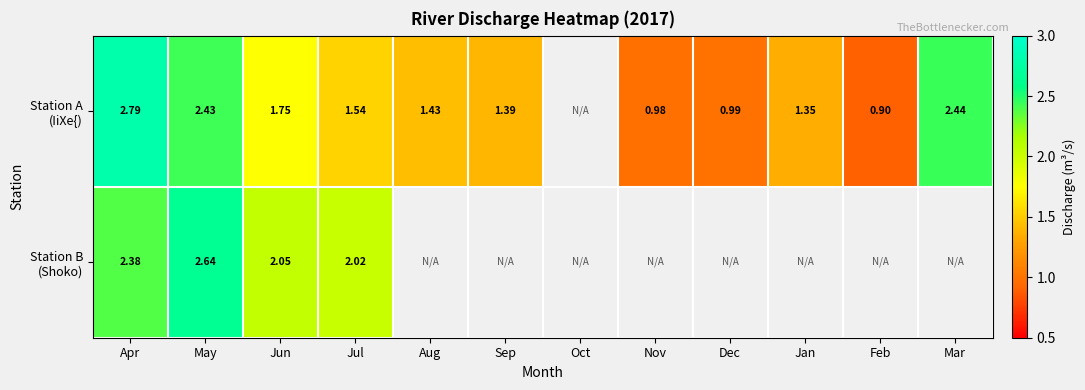

What is the total value across all series at May?

5.1